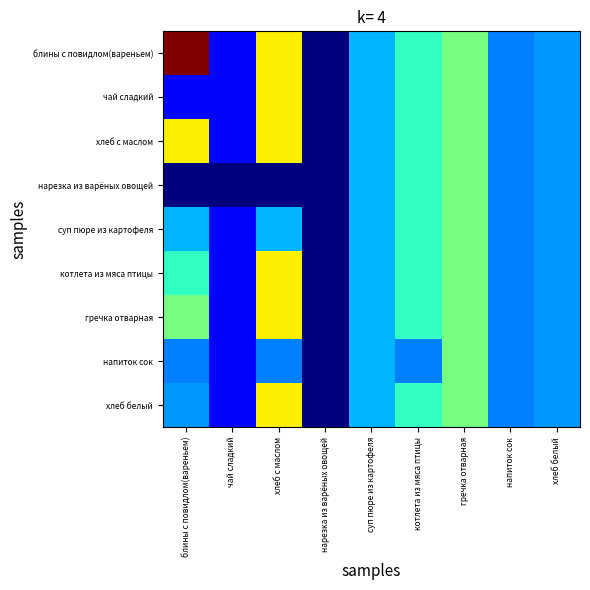

At which category does the chart reach its minimum across all series?

нарезка из варёных овощей